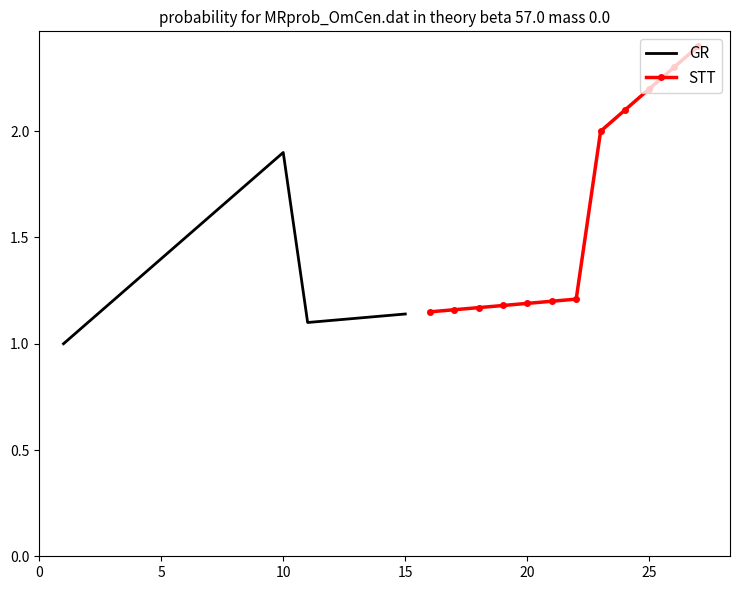

The value of GR at 15 is 0.5. True or false?

False